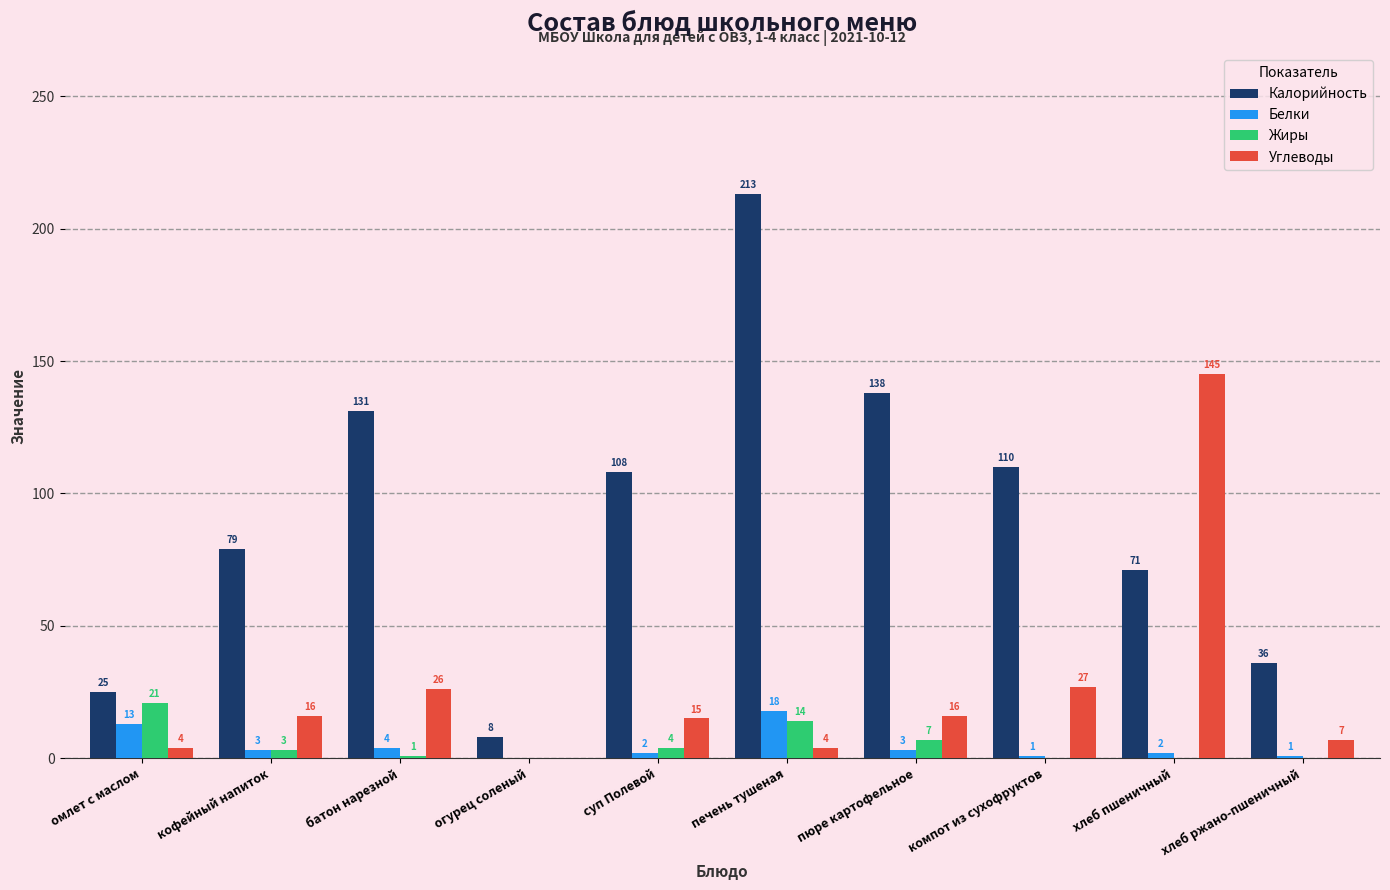

How many values in Жиры are above zero?

6